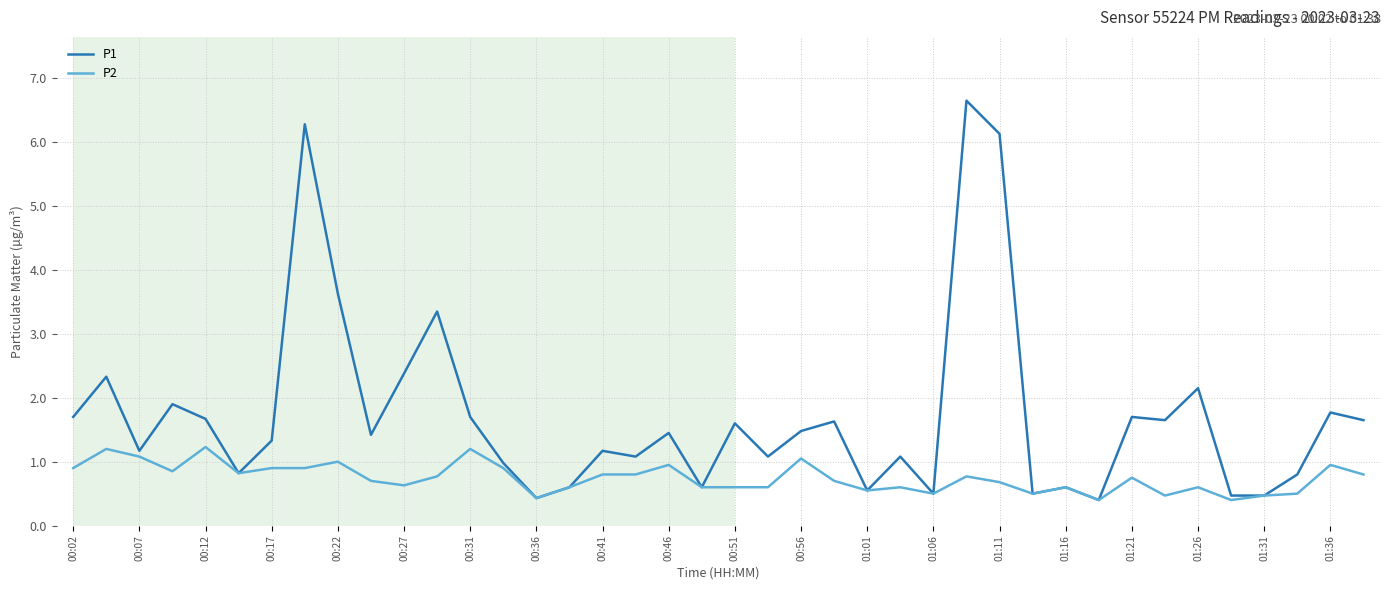

List the series in order of their overall mean, lowest first.

P2, P1